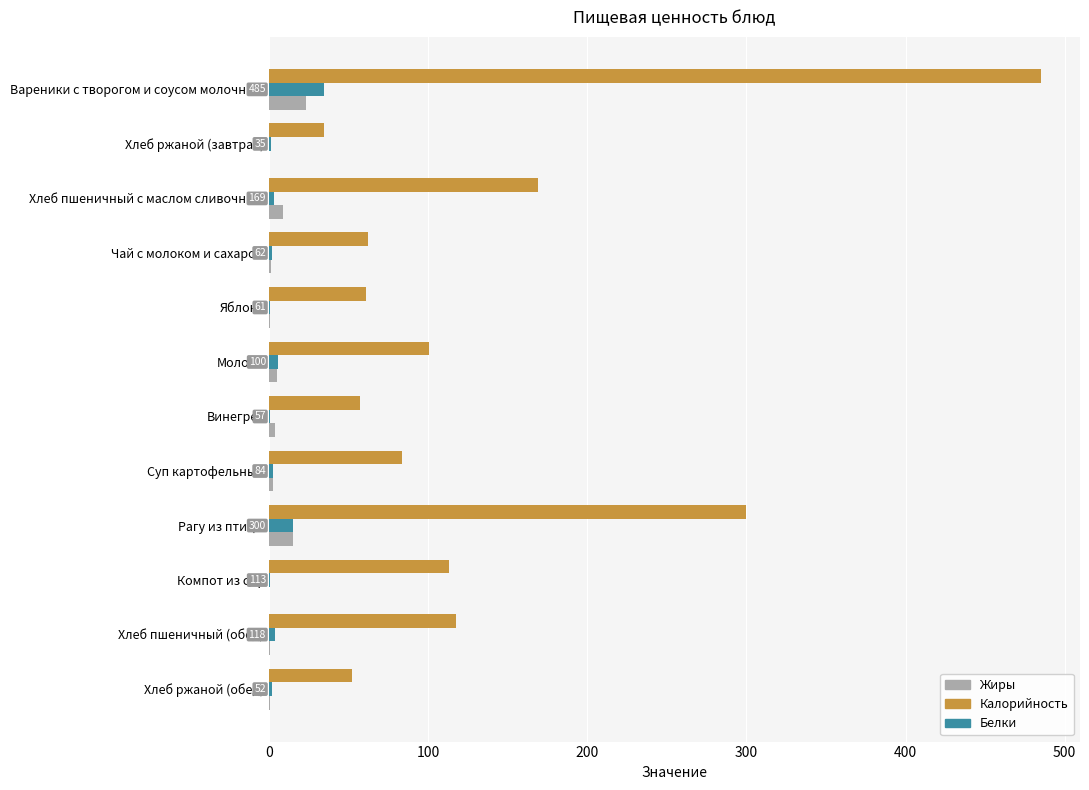

At which category is the sum across all series the highest?

Вареники с творогом и соусом молочным